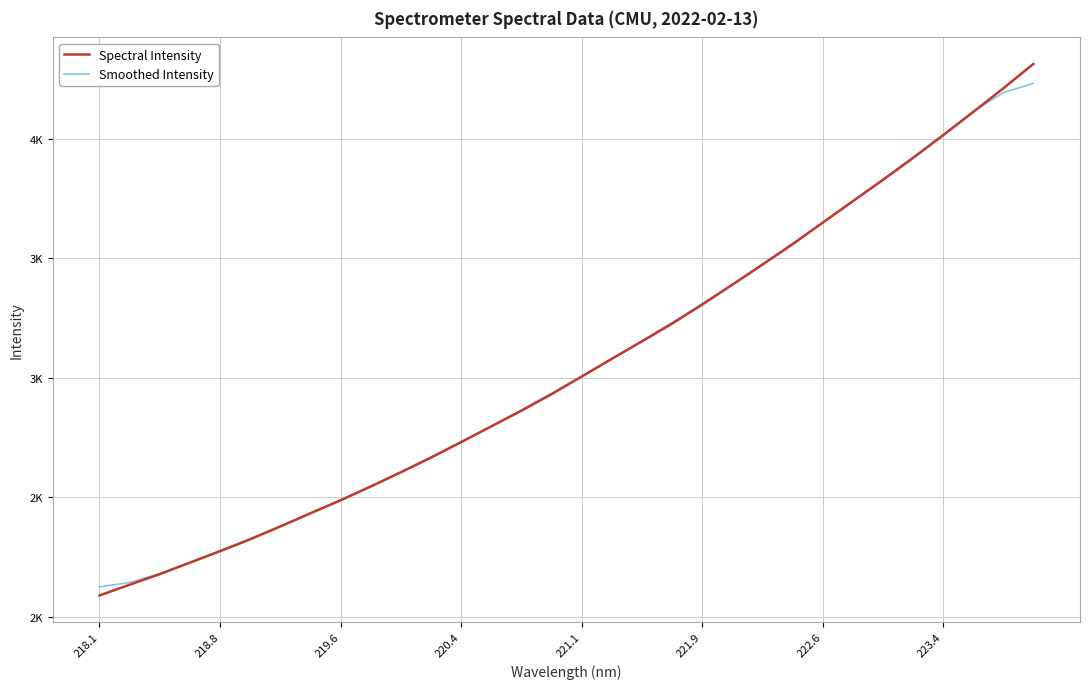

What are all the series names shown in the legend?

Spectral Intensity, Smoothed Intensity